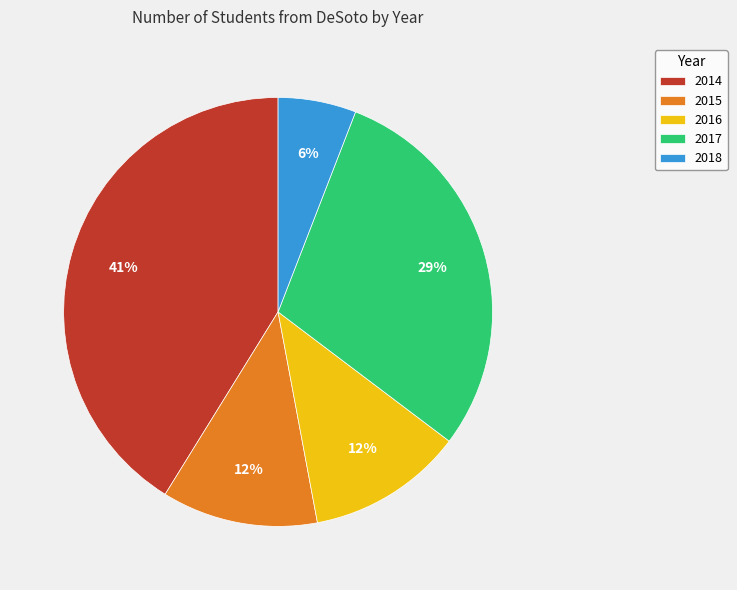

Approximately how many times larger is the value at 2015 compared to 2018?

2.0